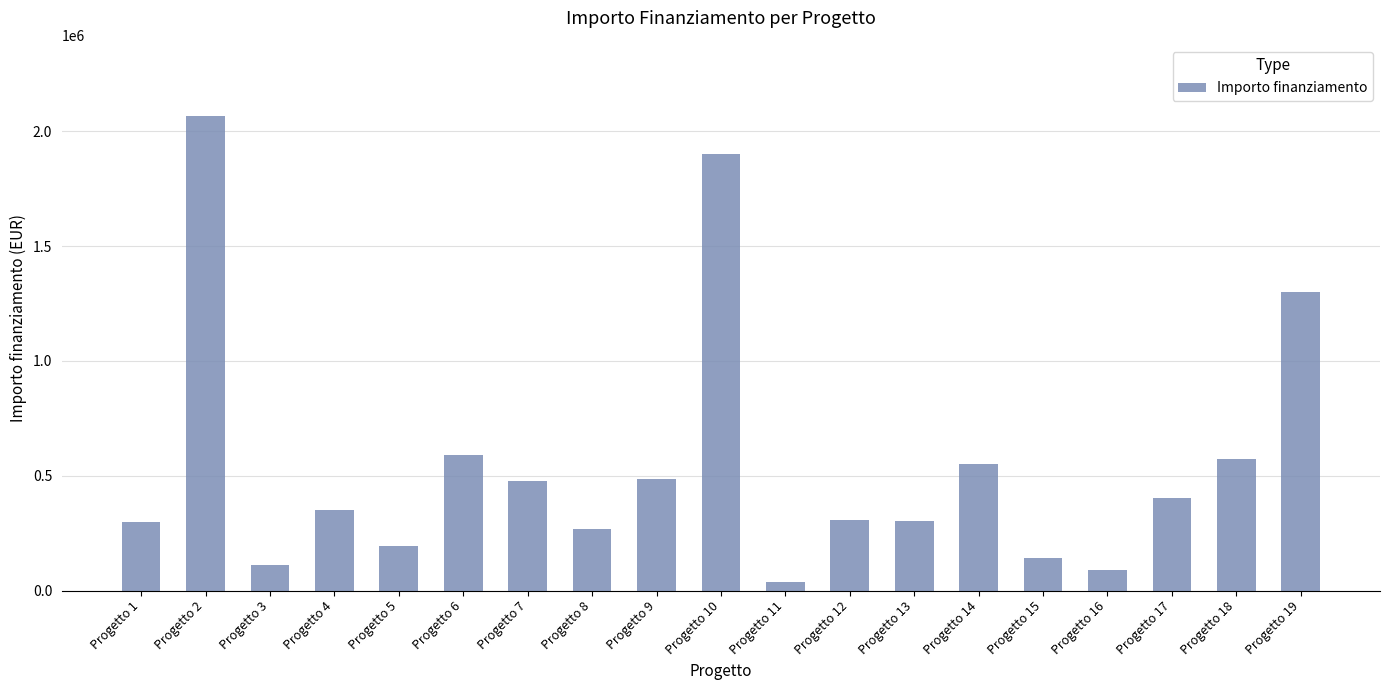

The value at Progetto 16 is 90422.8. True or false?

True